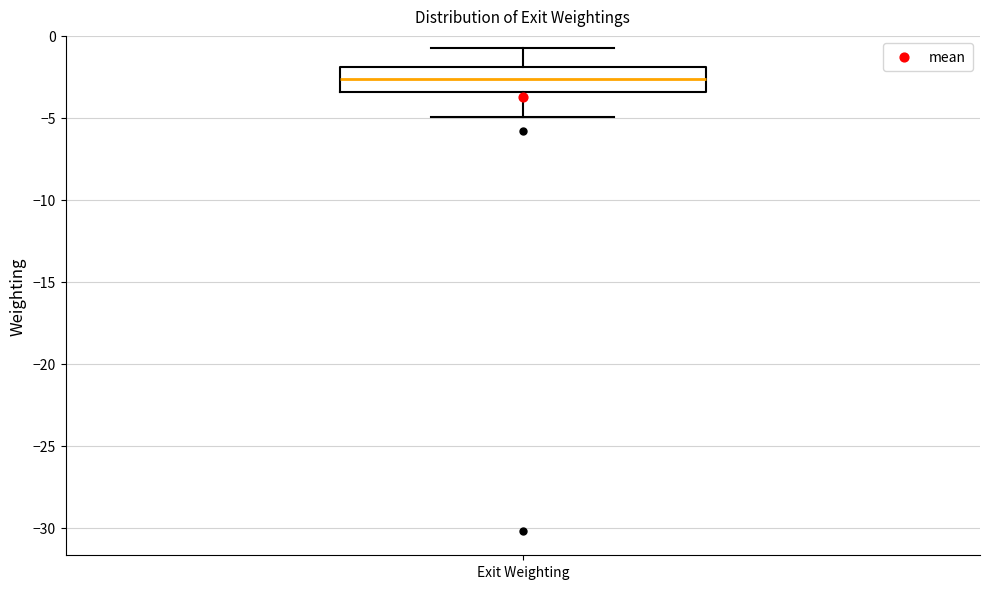

Read this box plot against the y-axis: the position of the median line, the range covered by the box, and the ends of both whiskers. The values are not printed on the chart, so give them approximately, as read against the axis.

median -2.5, box -3.5 to -2.0, whiskers -5.0 to -0.5